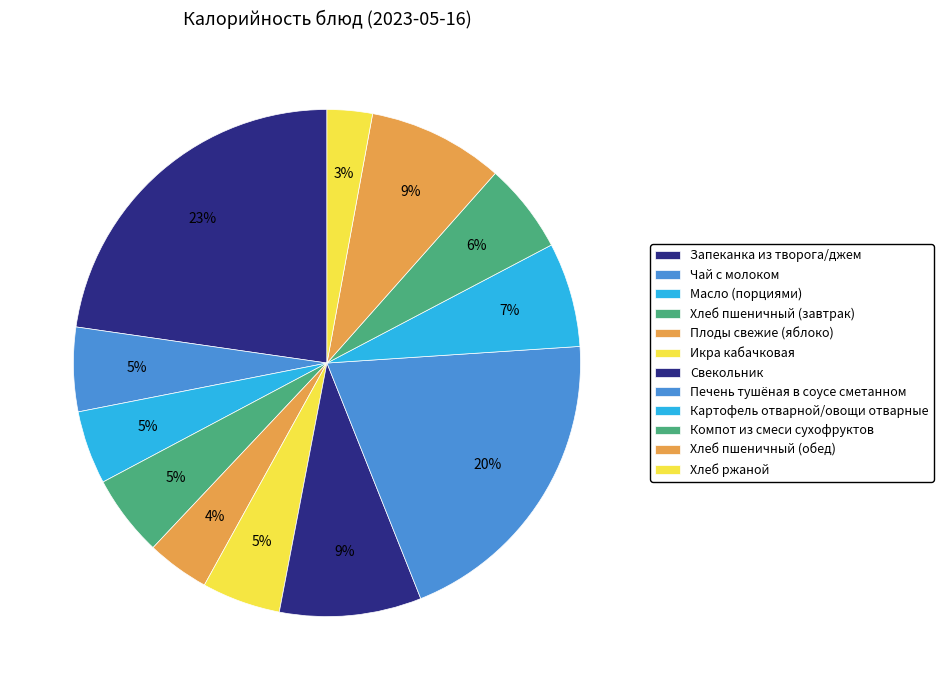

What is the total percentage of Картофель отварной/овощи отварные and Хлеб ржаной?

9.5%